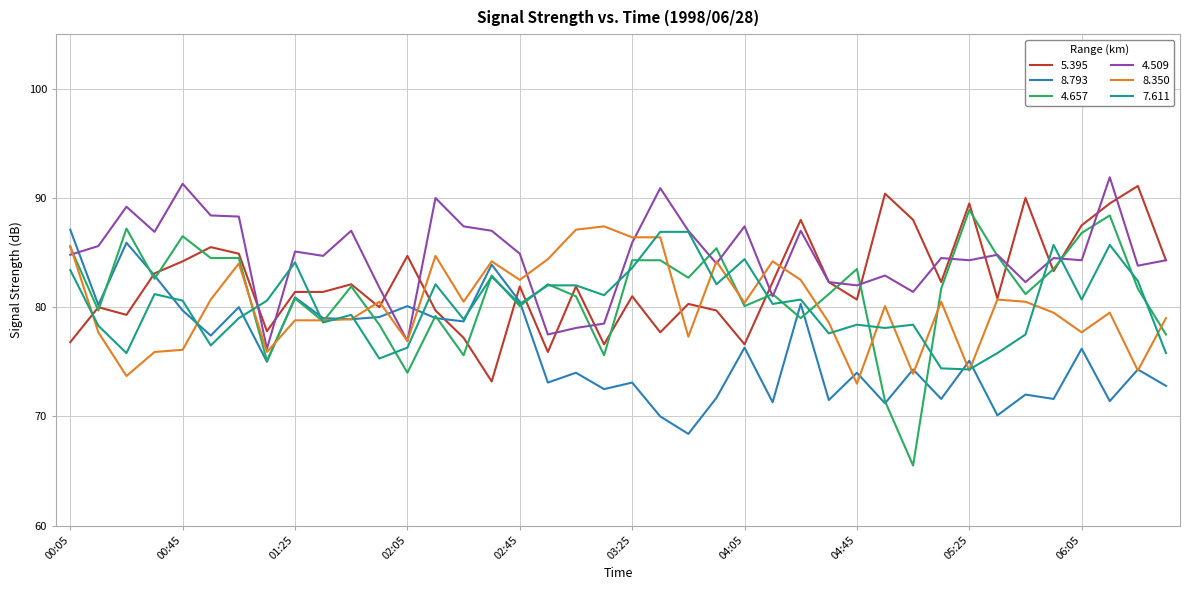

What is the highest value of the 8.793 series?

87.1